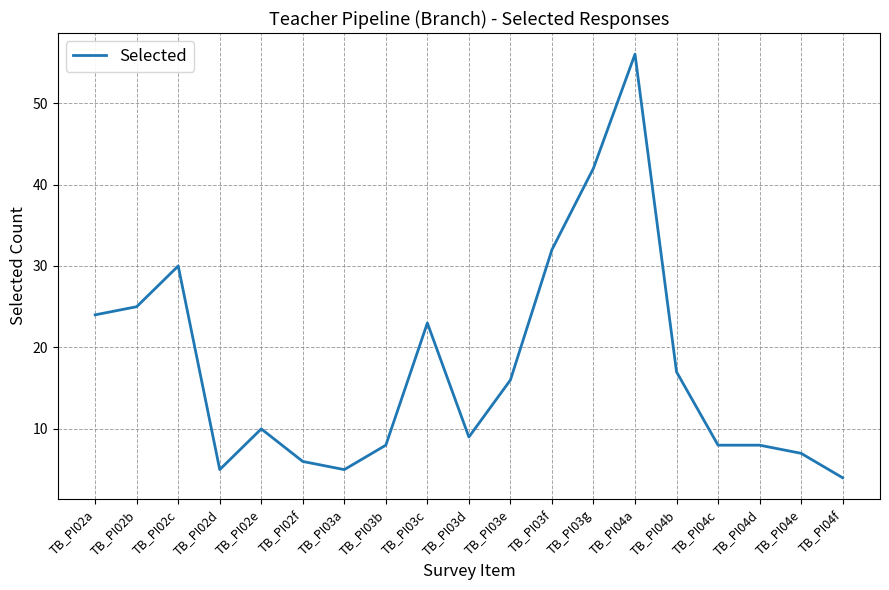

What position from the right is TB_PI02f?

14